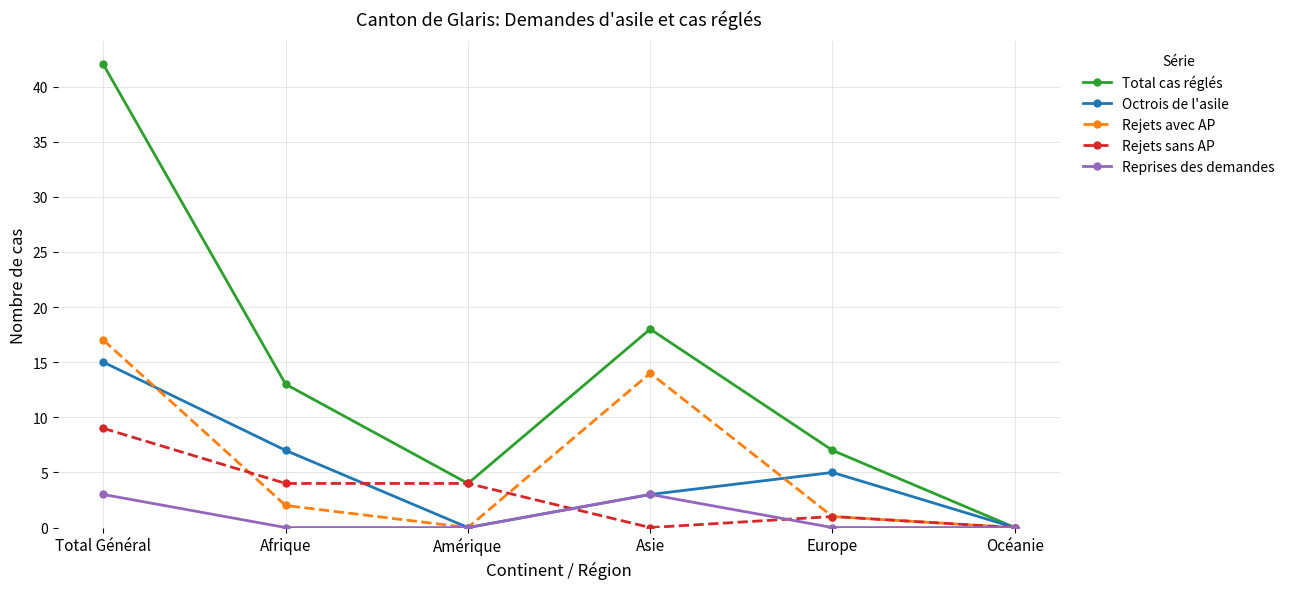

What is the label of the 5th point from the right?

Afrique